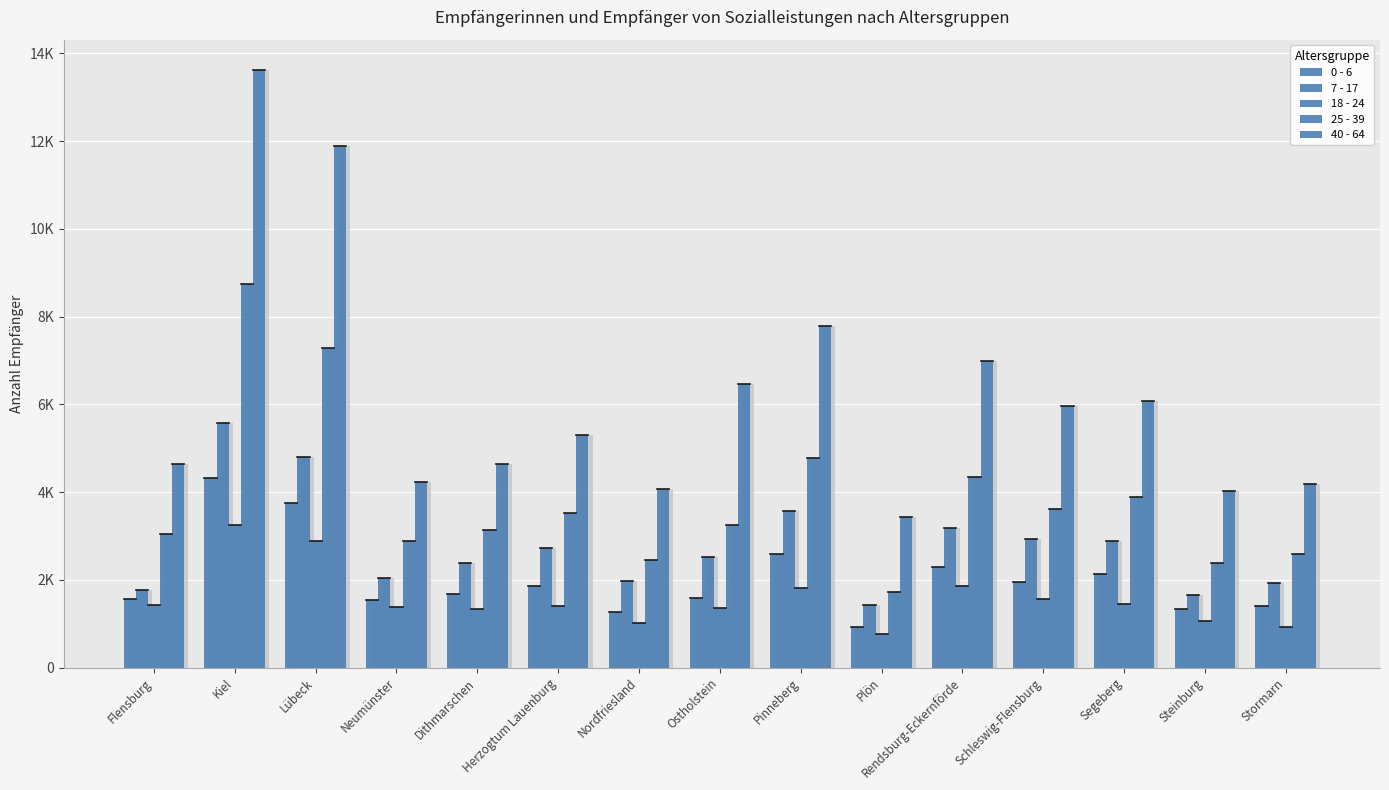

What is the value of the 7 - 17 bar at the 11th from the left?

3175